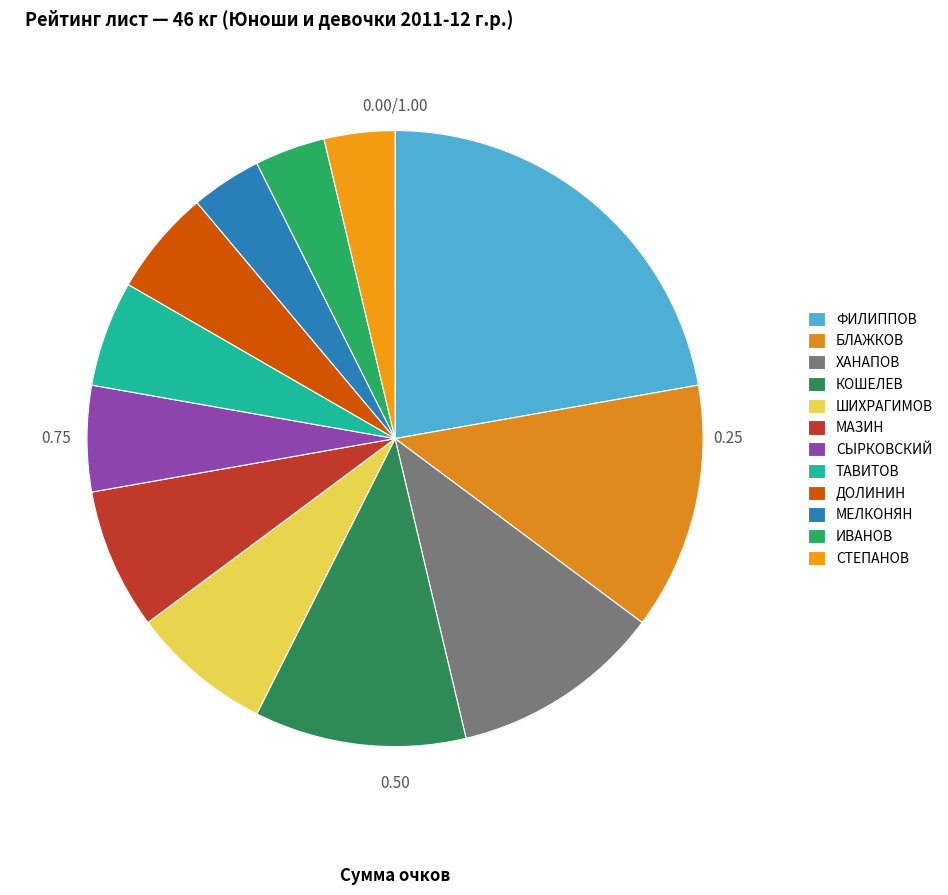

To the nearest percent, what percentage of the pie is ШИХРАГИМОВ?

7%